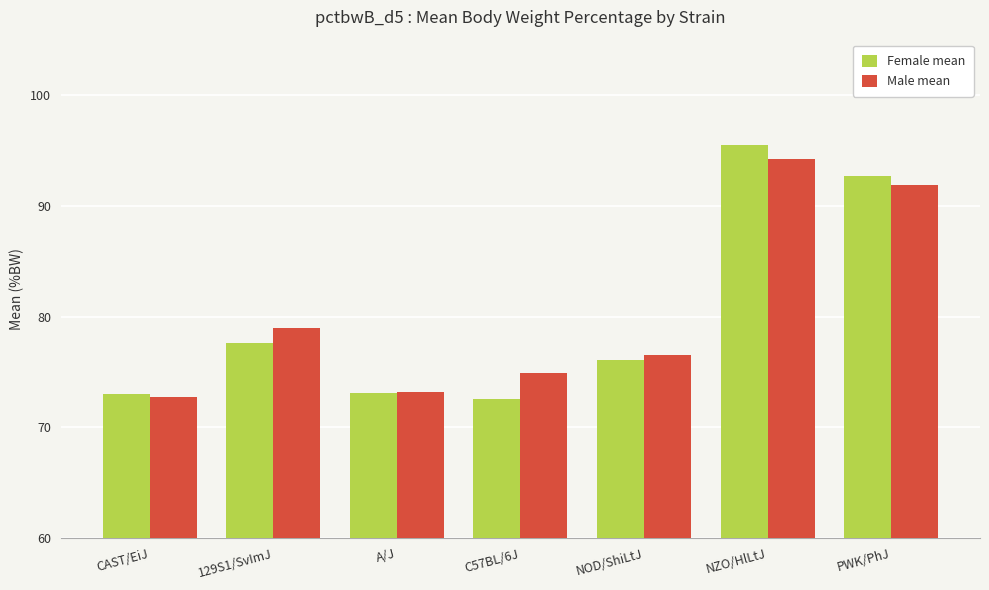

Are the bars horizontal?

No